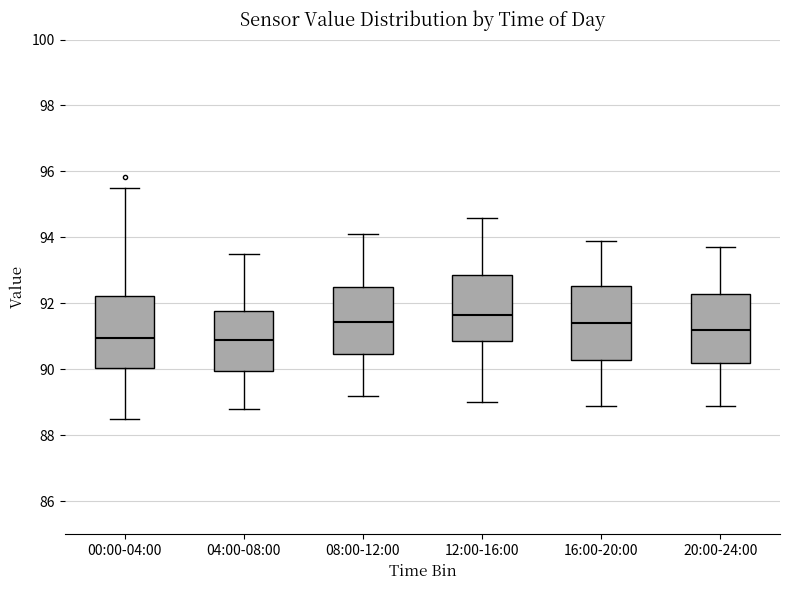

Reading left to right, read every box against the y-axis: the position of its median line, the range the box covers, and the ends of its whiskers. The values are not printed on the chart, so give them approximately, as read against the axis.

00:00-04:00: median 91.0, box 90.0 to 92.2, whiskers 88.6 to 95.4
04:00-08:00: median 90.8, box 90.0 to 91.8, whiskers 88.8 to 93.6
08:00-12:00: median 91.4, box 90.4 to 92.6, whiskers 89.2 to 94.2
12:00-16:00: median 91.6, box 90.8 to 92.8, whiskers 89.0 to 94.6
16:00-20:00: median 91.4, box 90.2 to 92.6, whiskers 89.0 to 94.0
20:00-24:00: median 91.2, box 90.2 to 92.4, whiskers 89.0 to 93.8